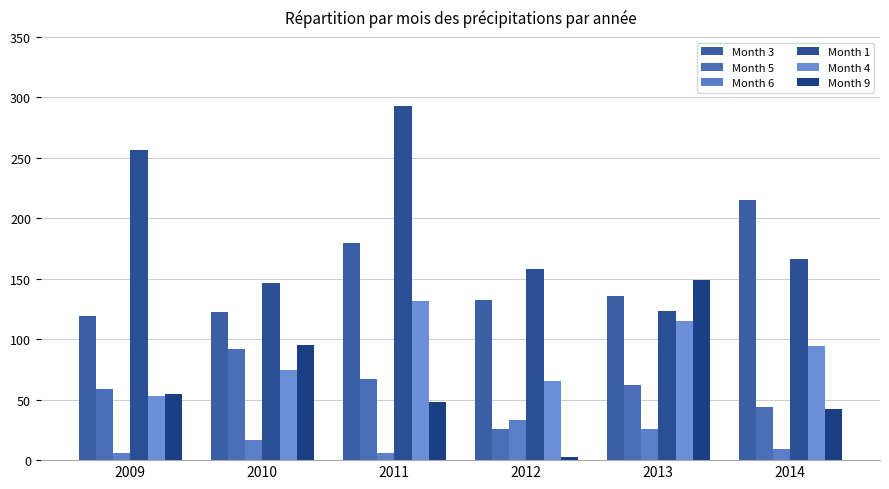

How many values in the Month 5 series exceed 62?

3